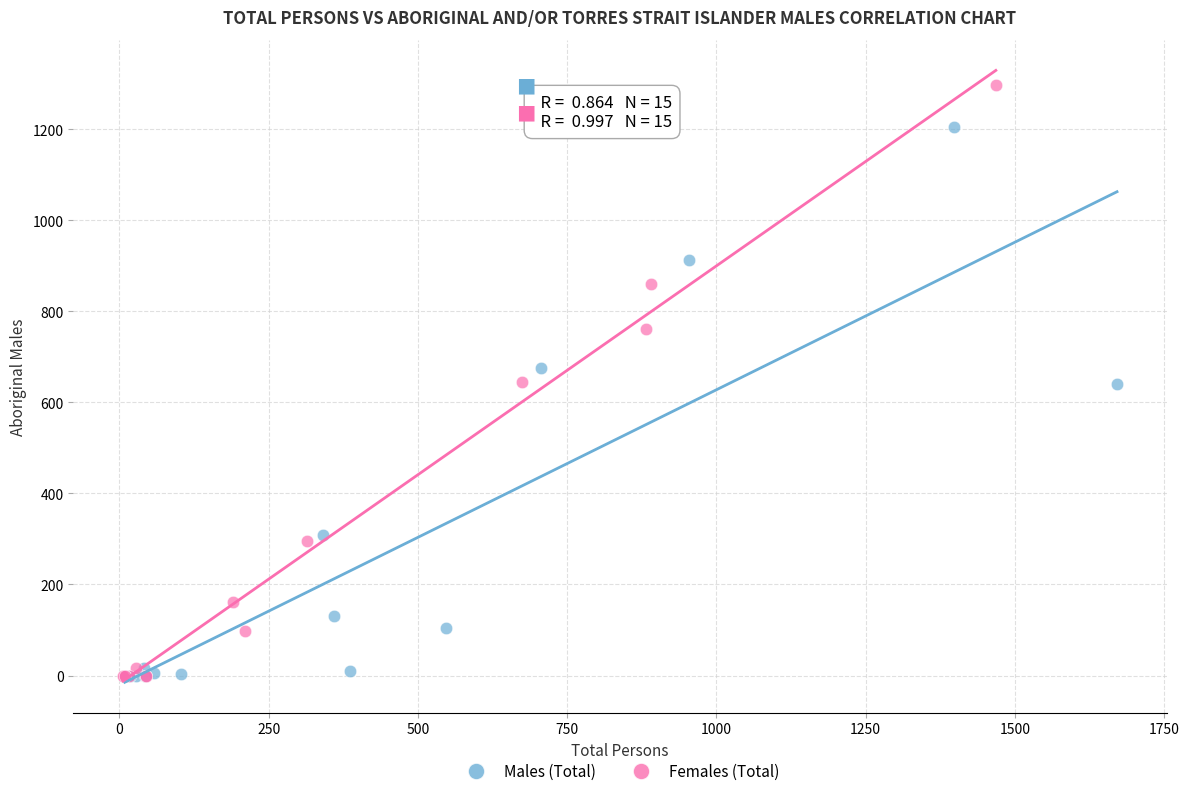

Which series contains the highest Y value?

Females (Total)